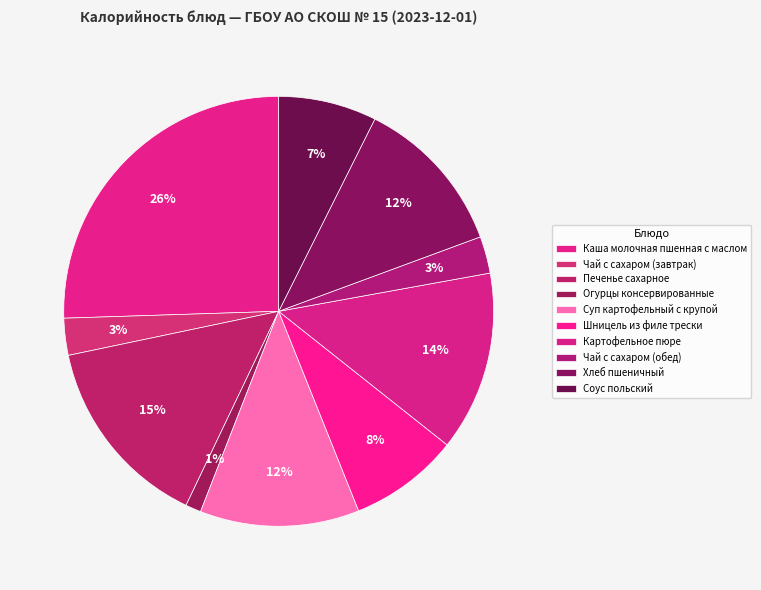

Is Огурцы консервированные the majority of the pie?

No